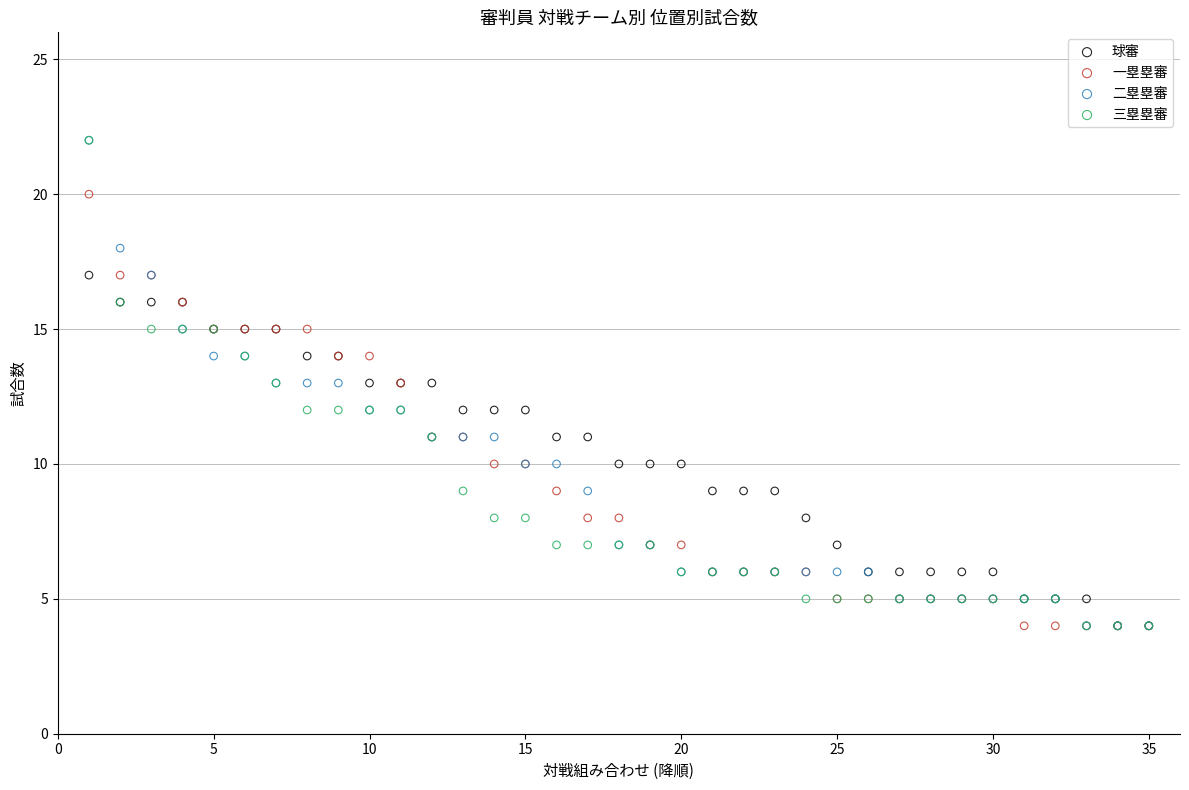

What are all the series names shown in the legend?

球審, 一塁塁審, 二塁塁審, 三塁塁審